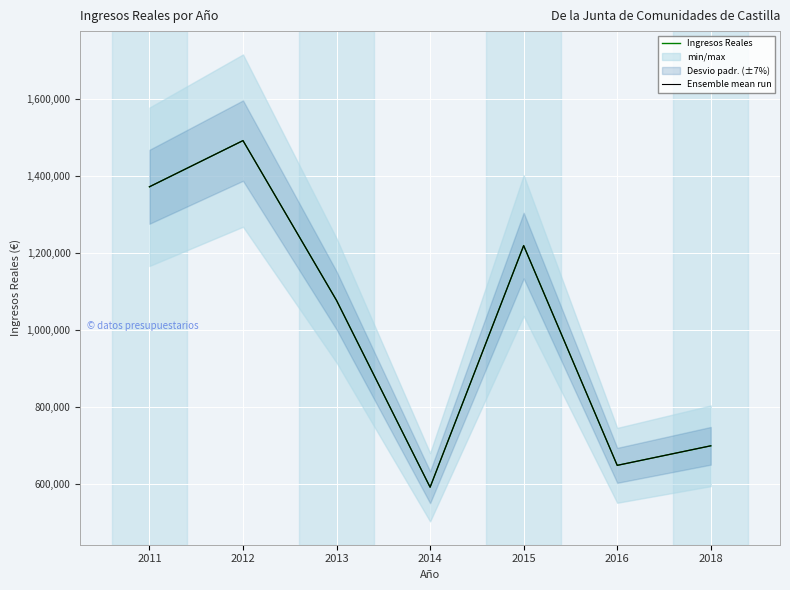

At 2018, list the series in order from smallest to largest.

Ingresos Reales, Ensemble mean run